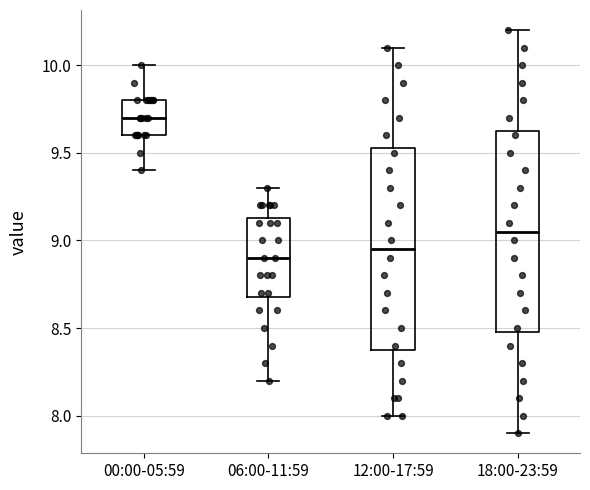

Reading left to right, transcribe this box plot: for each box, give where its median line is, the range the box spans, and where its two whiskers end, as read against the y-axis. The values are not printed on the chart, so give them approximately, as read against the axis.

00:00-05:59: median 9.70, box 9.60 to 9.80, whiskers 9.40 to 10.00
06:00-11:59: median 8.90, box 8.70 to 9.15, whiskers 8.20 to 9.30
12:00-17:59: median 8.95, box 8.40 to 9.55, whiskers 8.00 to 10.10
18:00-23:59: median 9.05, box 8.50 to 9.65, whiskers 7.90 to 10.20